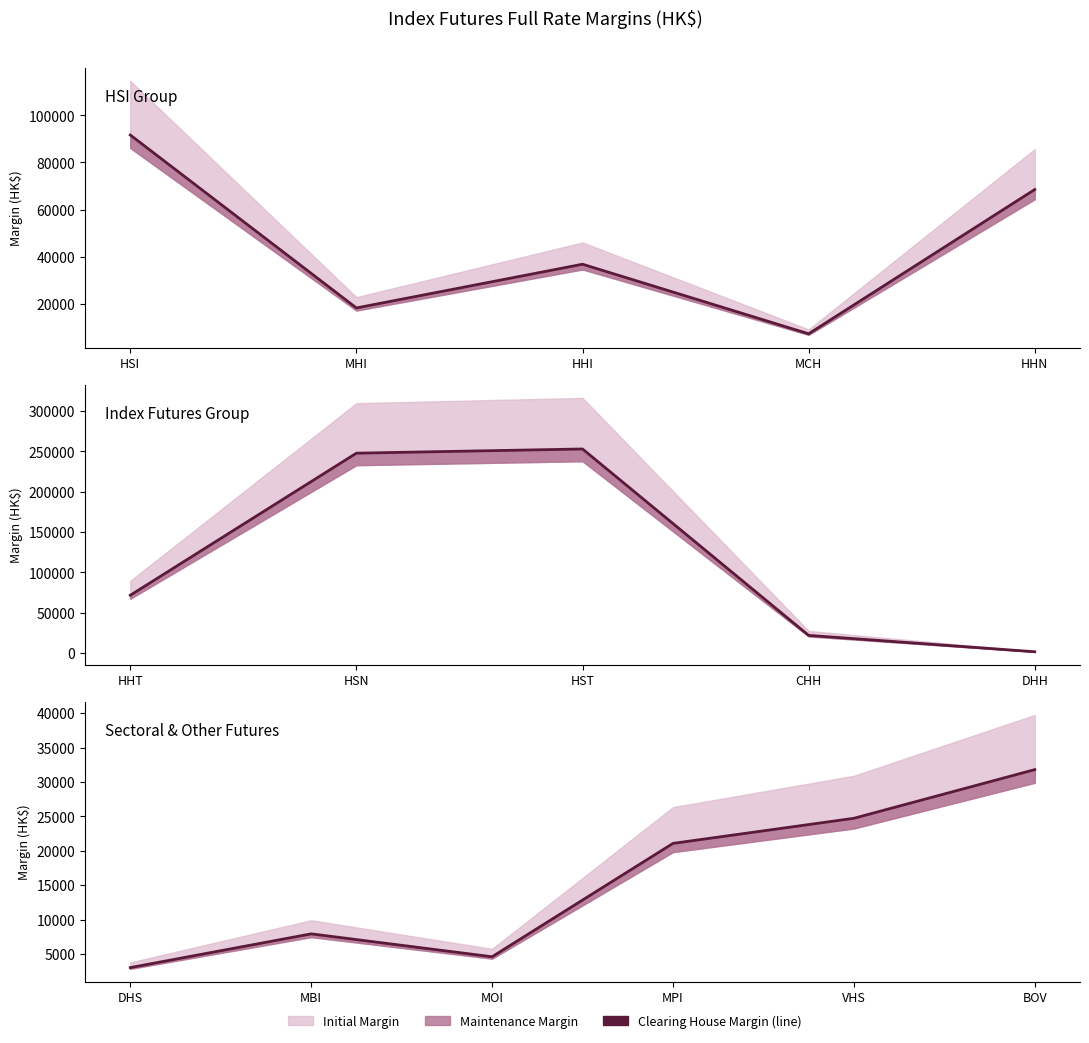

How many data points are above 21067?

2